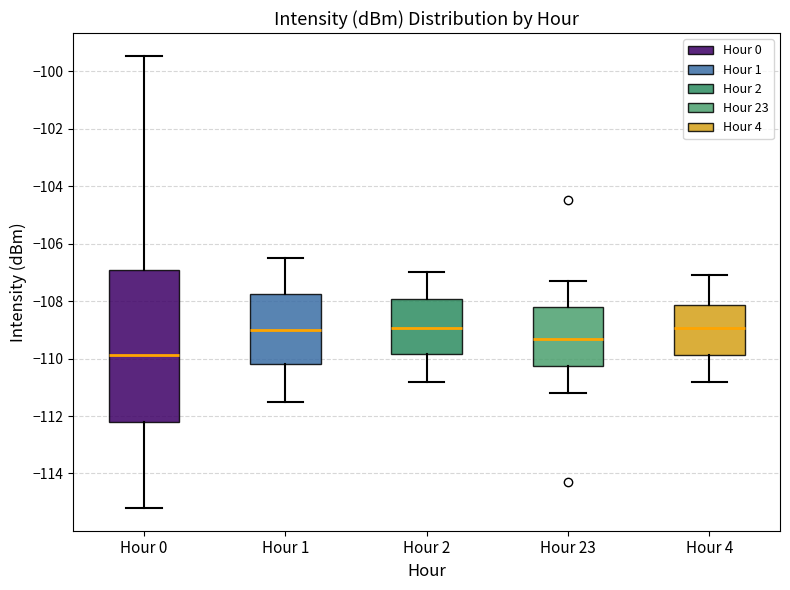

Where does the upper whisker of the box for Hour 2 end on the y-axis? The values are not printed on the chart, so give them approximately, as read against the axis.

-107.0